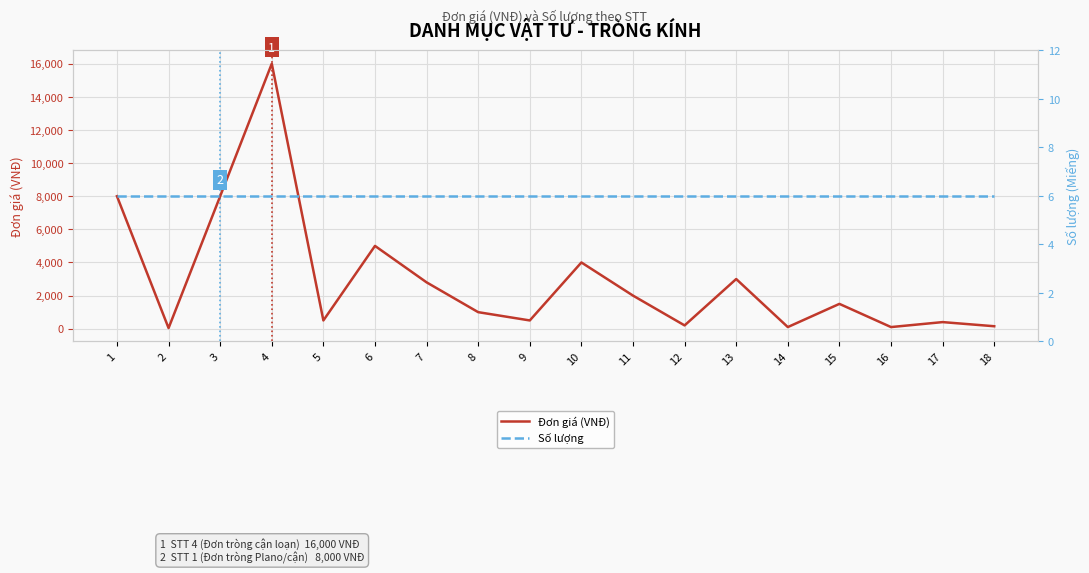

At 18, list the series in order from smallest to largest.

Số lượng, Đơn giá (VNĐ)